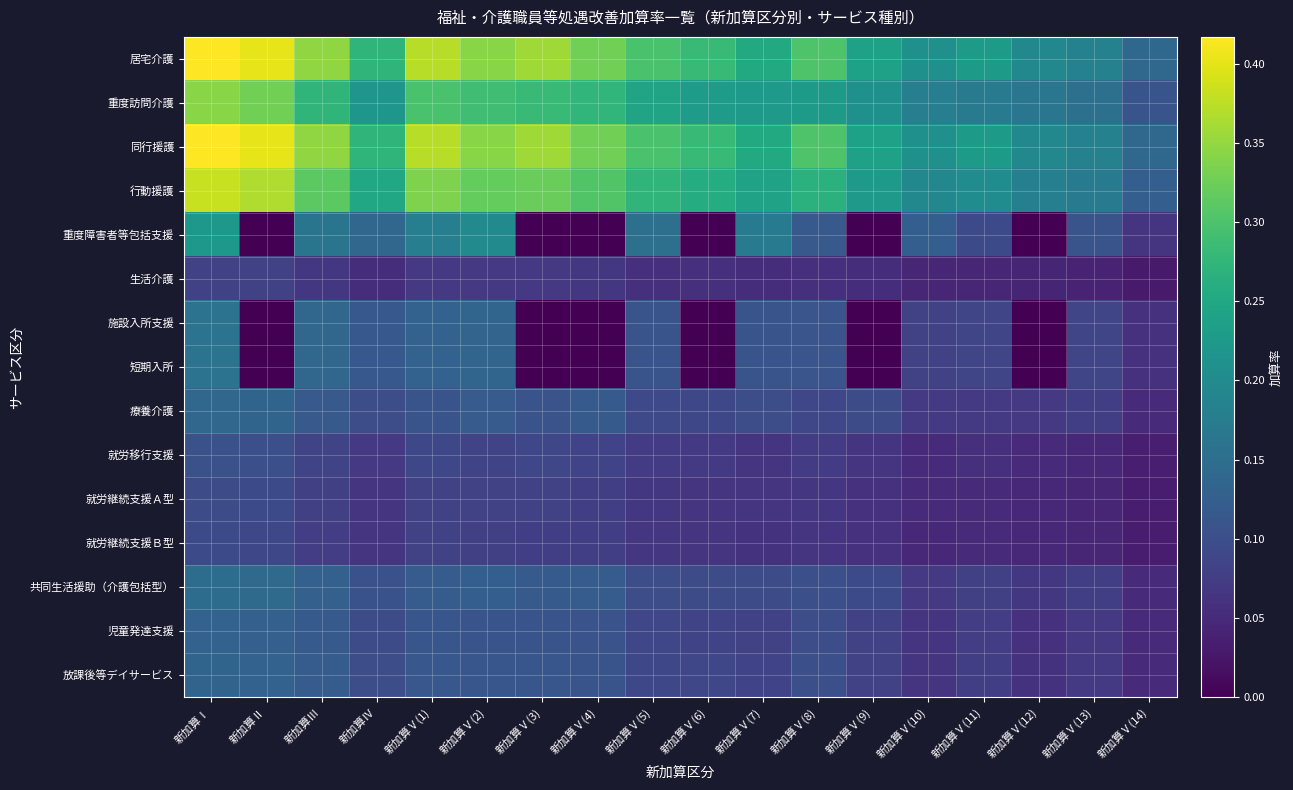

Which category has the lowest value across all series?

新加算Ⅱ